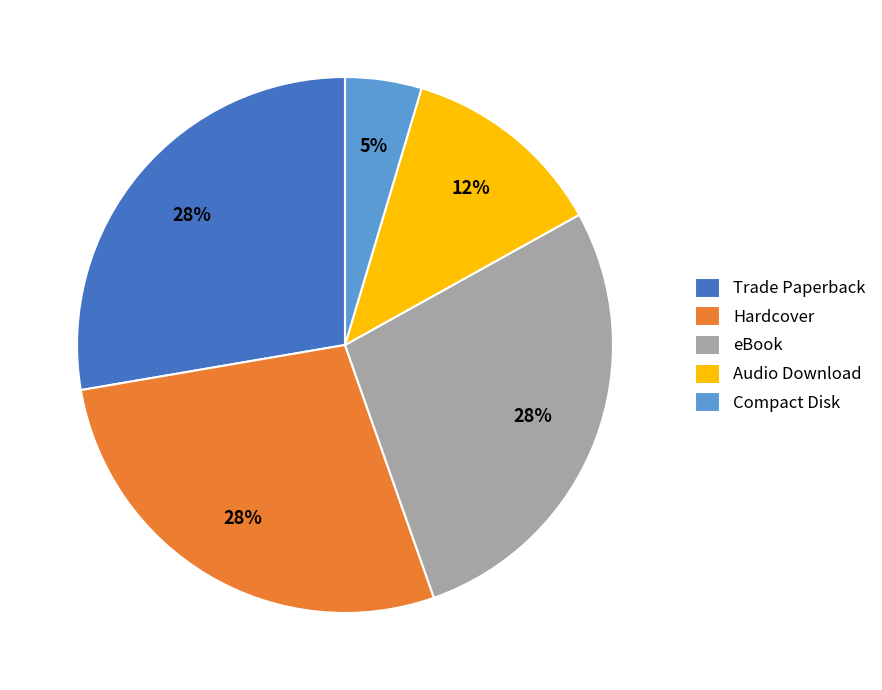

Does eBook represent more than half of the total?

No